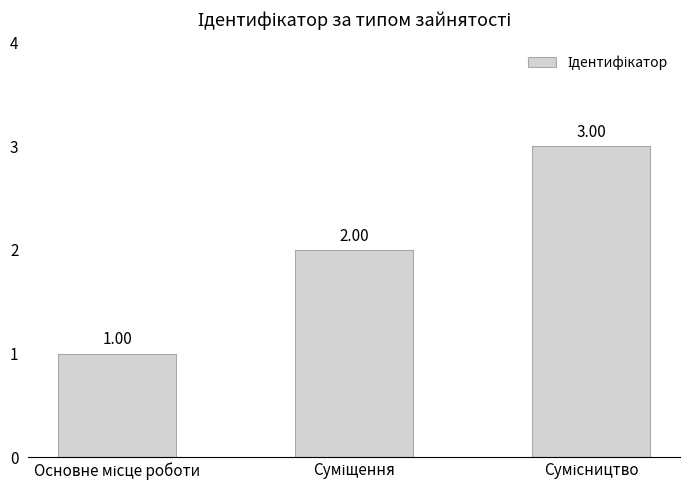

What is the sum of all values?

6